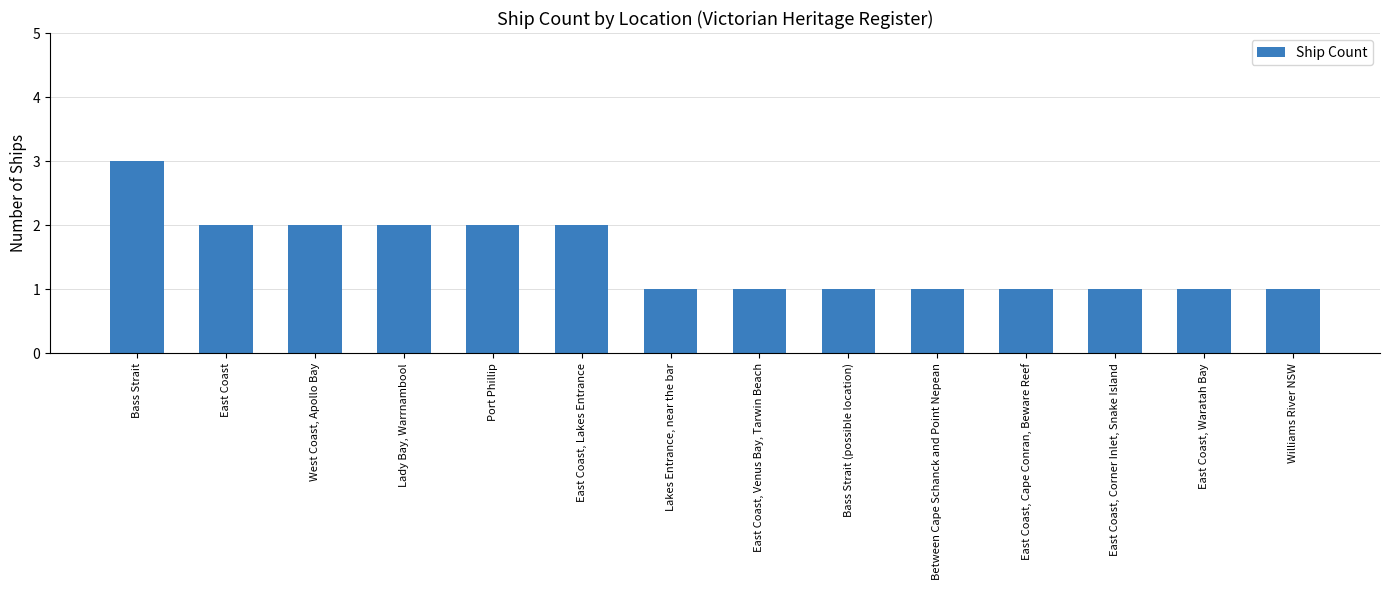

The value at West Coast, Apollo Bay is 2. True or false?

True